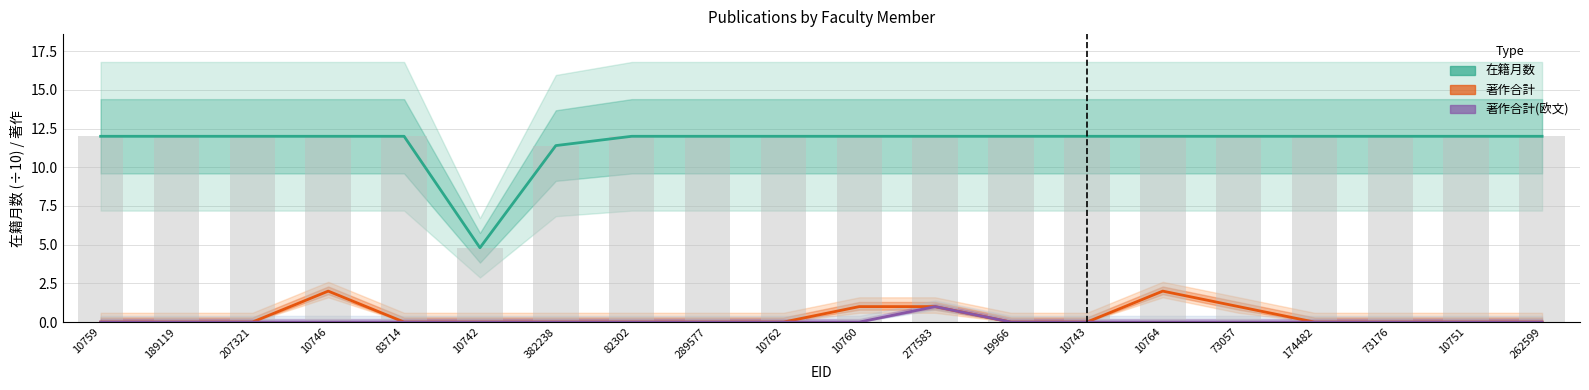

Between 382238 and 19966, which series saw the biggest shift?

在籍月数